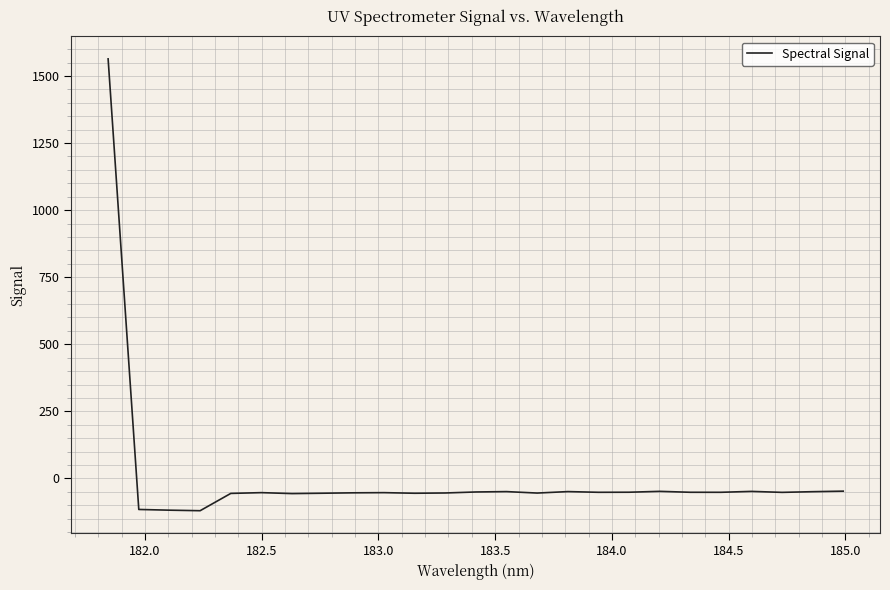

What is the minimum value shown in the chart?

-120.3